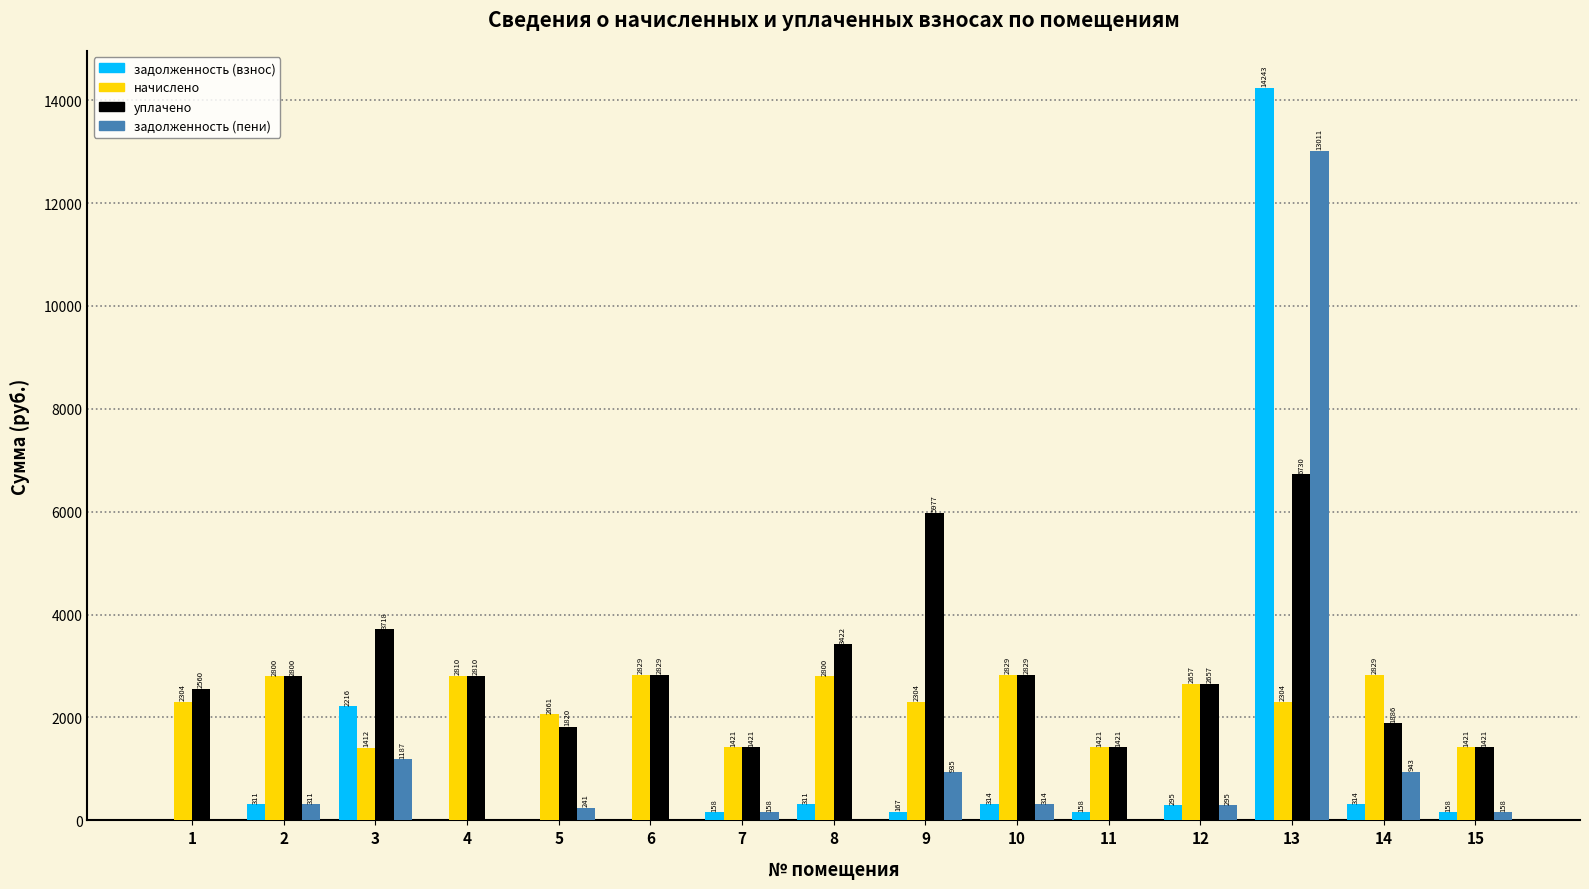

Are the bars horizontal?

No